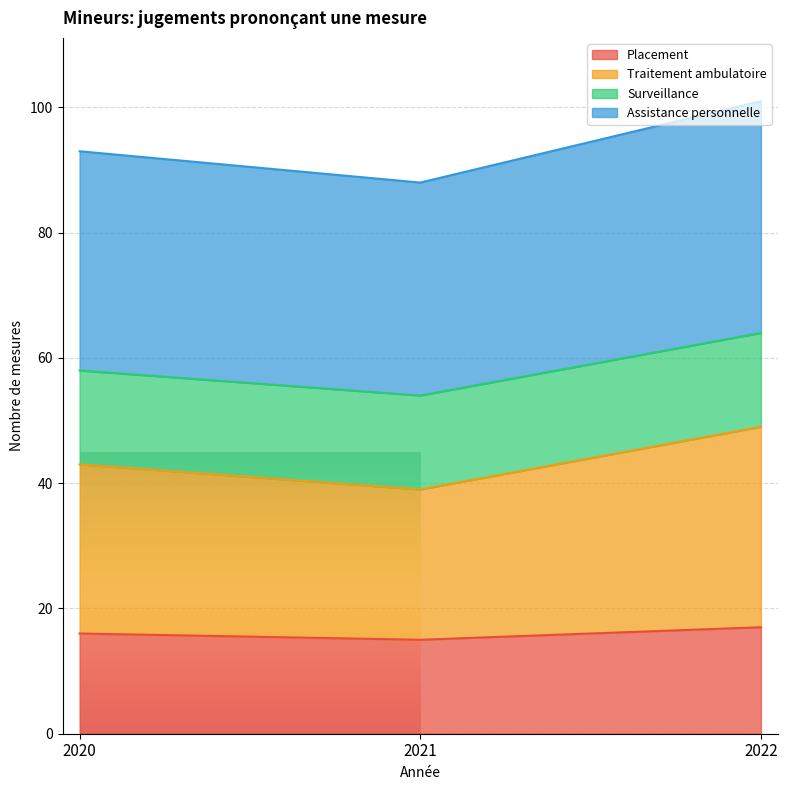

Which series changed the most between 2021 and 2022?

Traitement ambulatoire